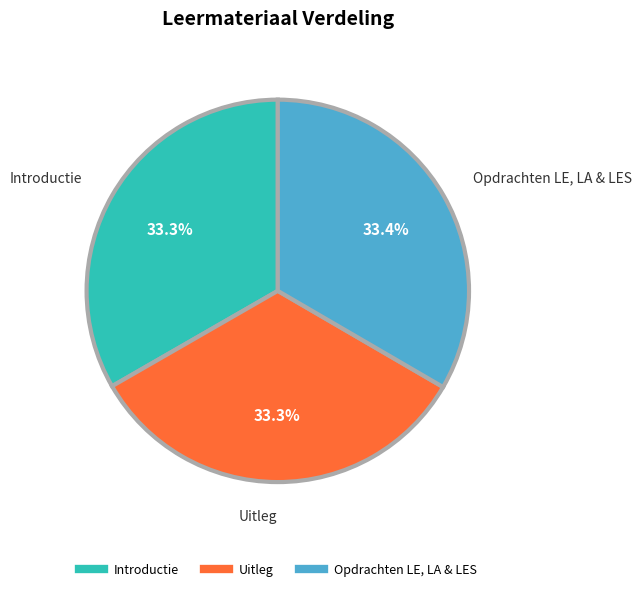

Does any single category account for the majority?

No